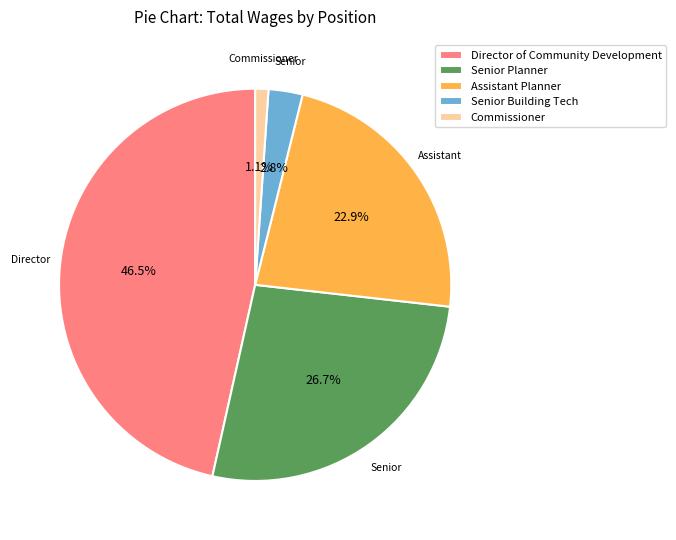

True or false: Commissioner accounts for 9% of the total.

False